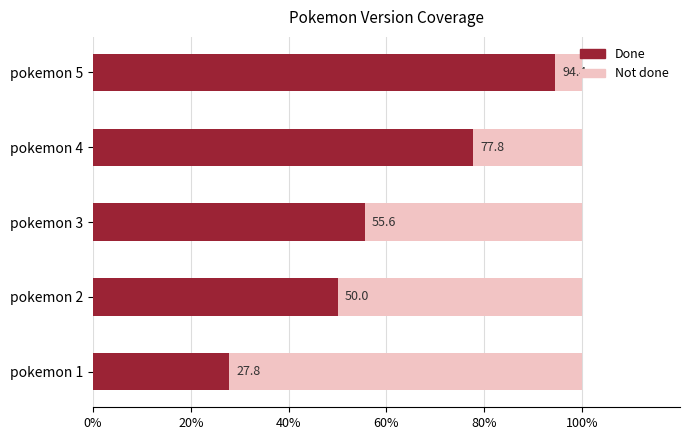

What are all the series names shown in the legend?

Done, Not done